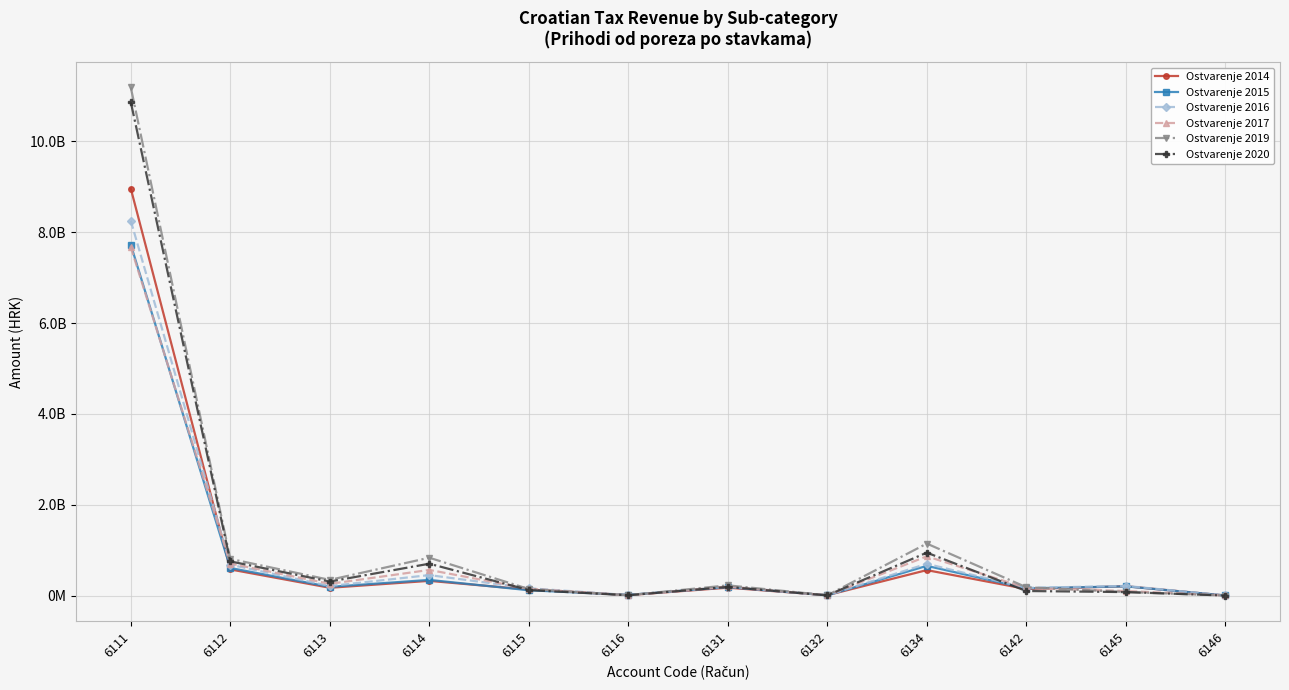

Between 6111 and 6132, which series saw the biggest shift?

Ostvarenje 2019